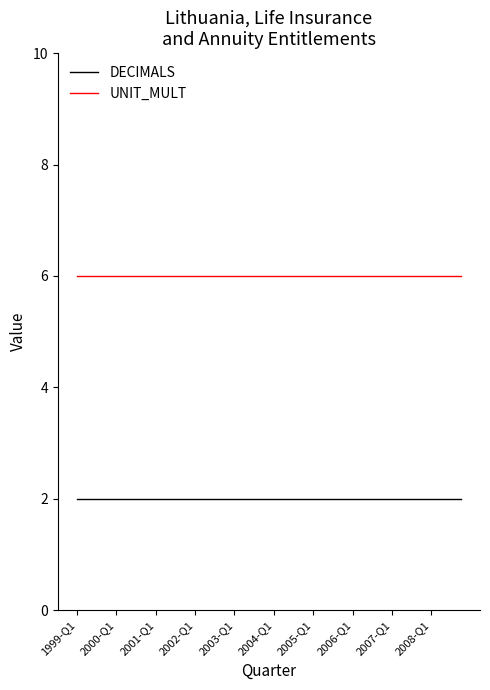

Which series has the largest total across all categories?

UNIT_MULT